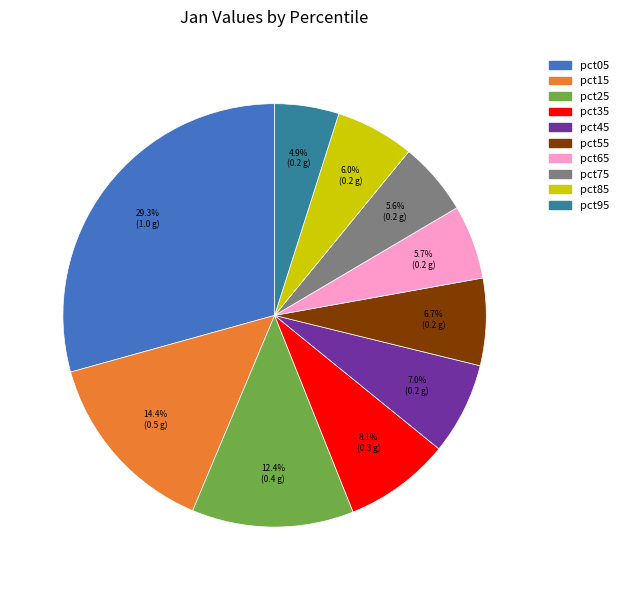

How many segments does this pie chart have?

10